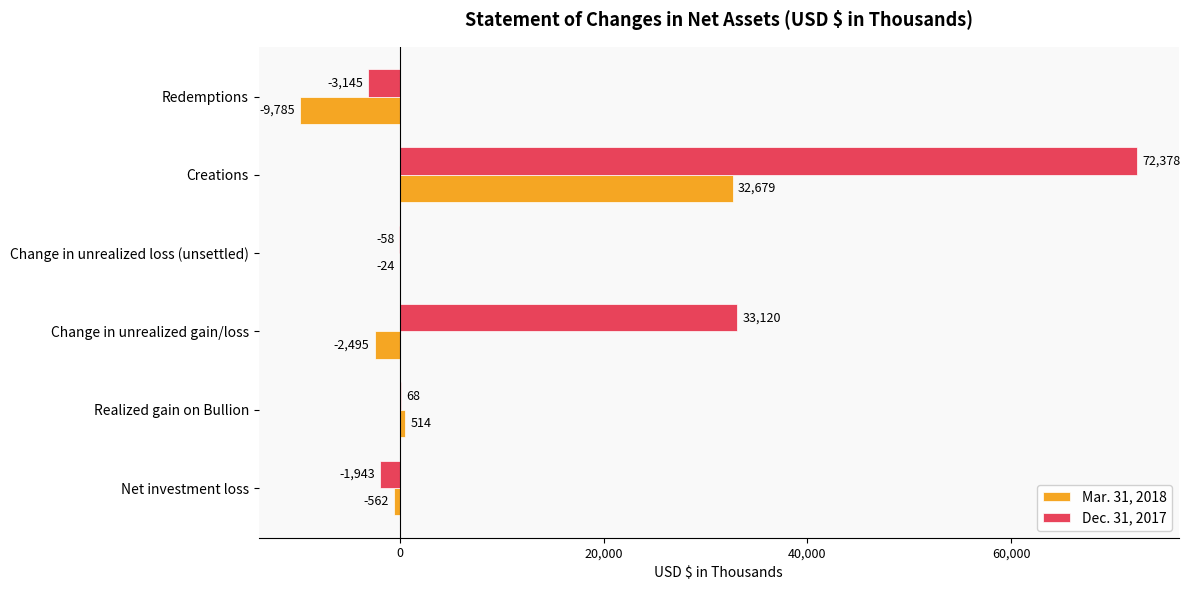

Which label corresponds to the largest value in the chart?

Creations